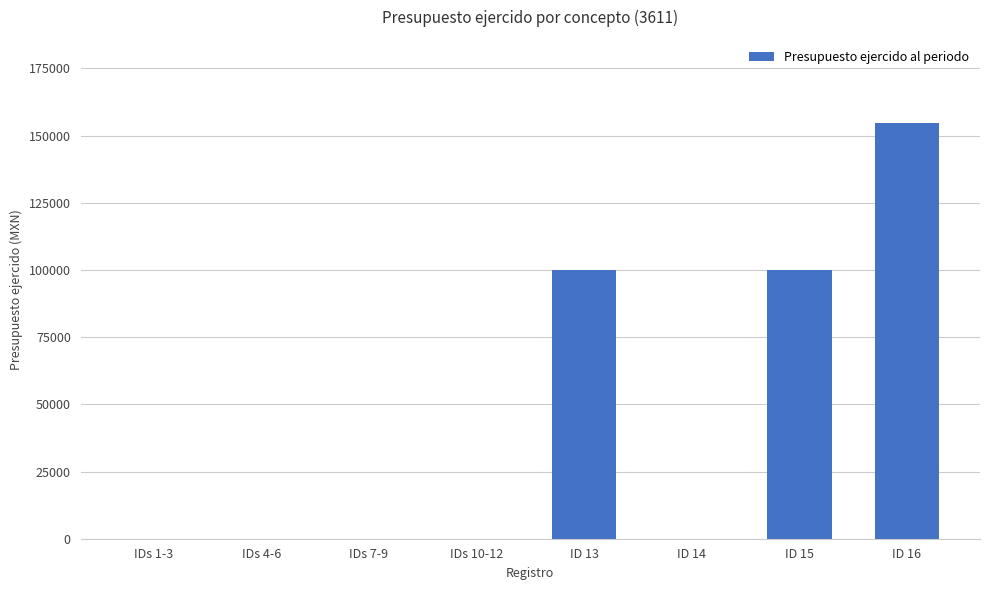

What is the greatest value displayed?

154647.3